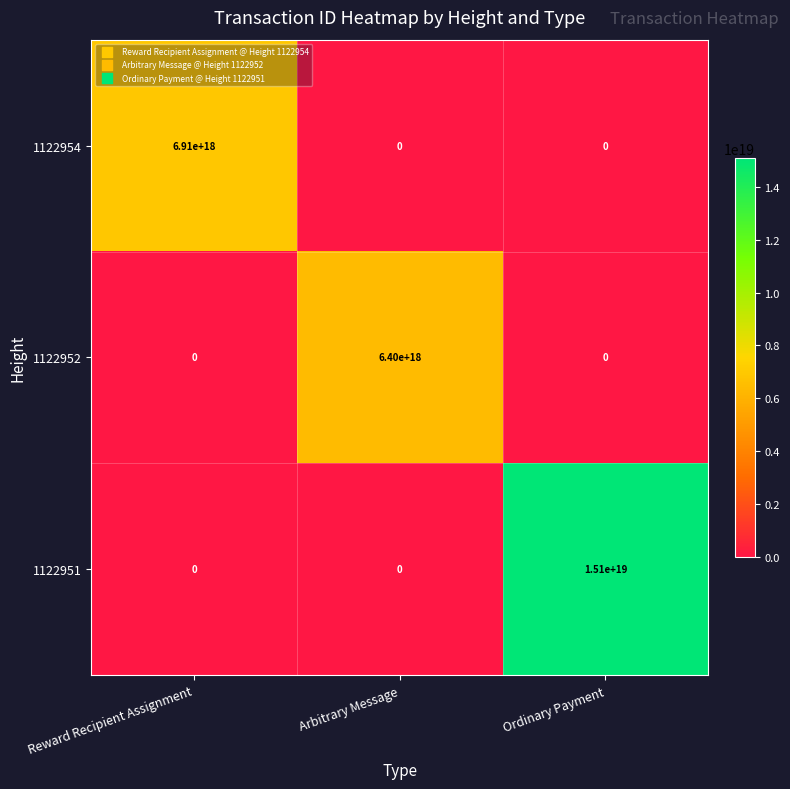

Is it true that 1122952 equals -2641178203700581376 at Ordinary Payment?

False